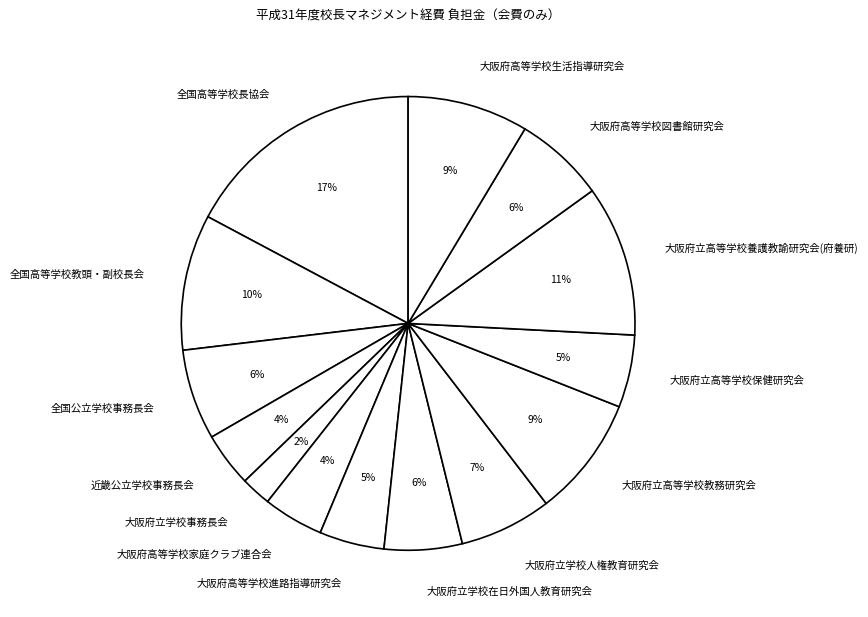

To the nearest percent, what percentage of the pie is 大阪府高等学校進路指導研究会?

5%